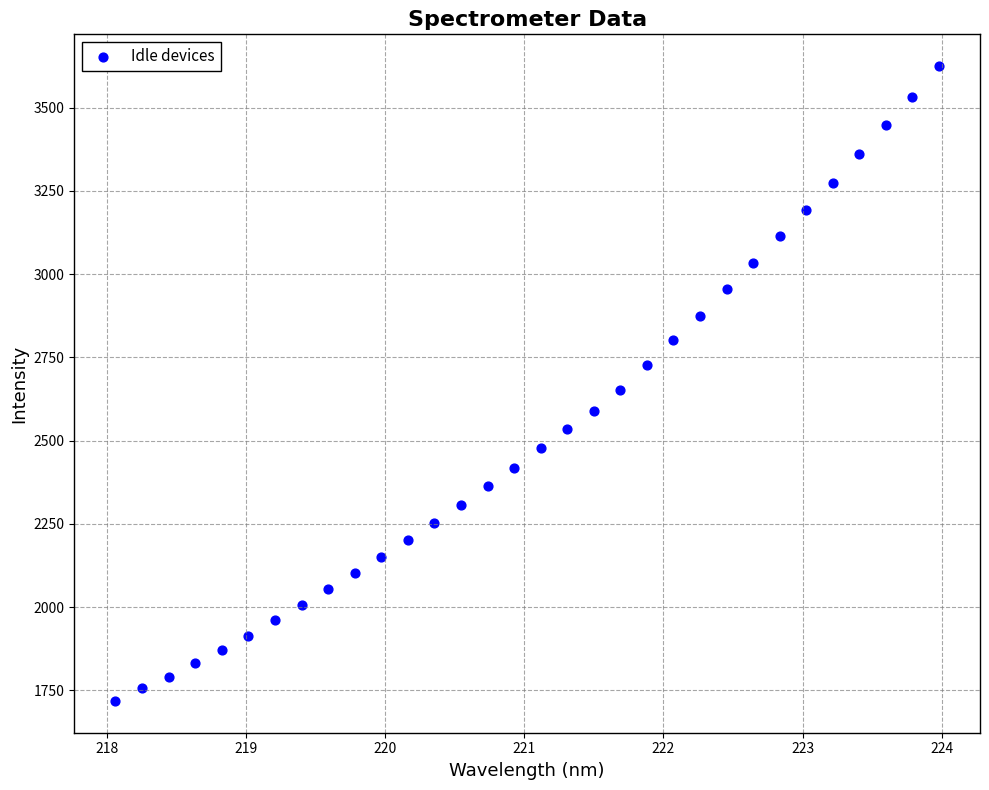

What is the range of Y values (max minus min)?

1906.4